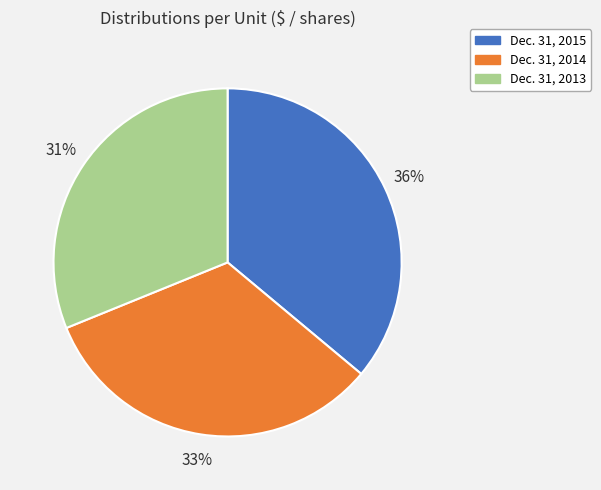

Between Dec. 31, 2015 and Dec. 31, 2013, which is larger?

Dec. 31, 2015